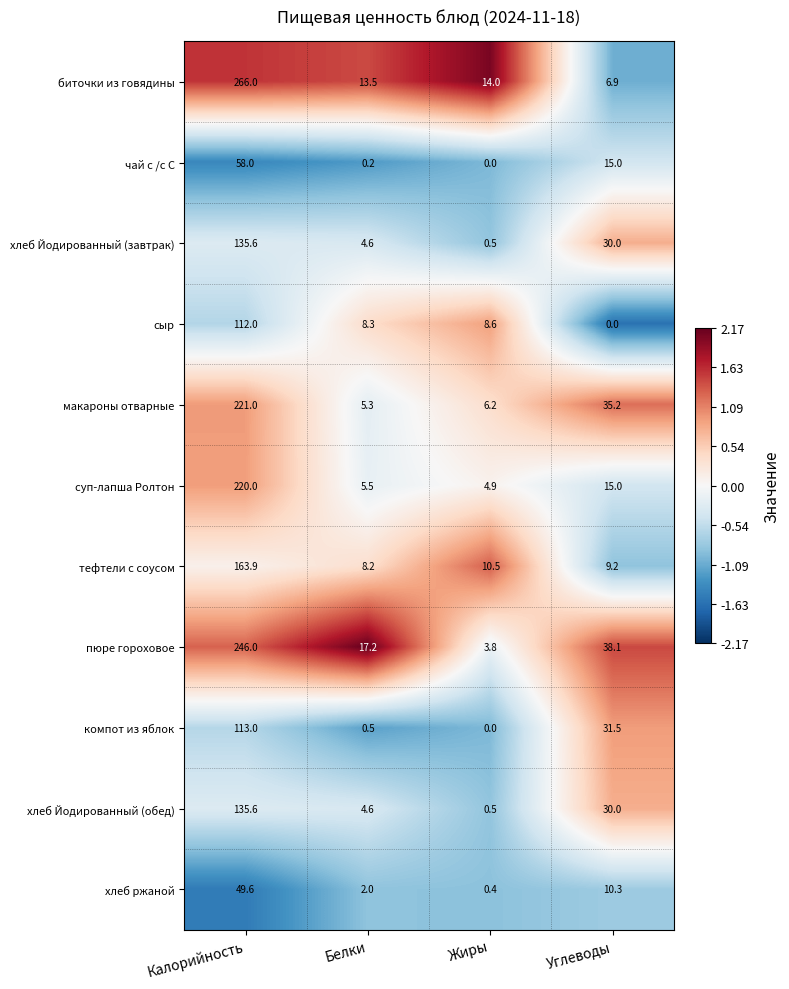

How many series are shown in this chart?

11